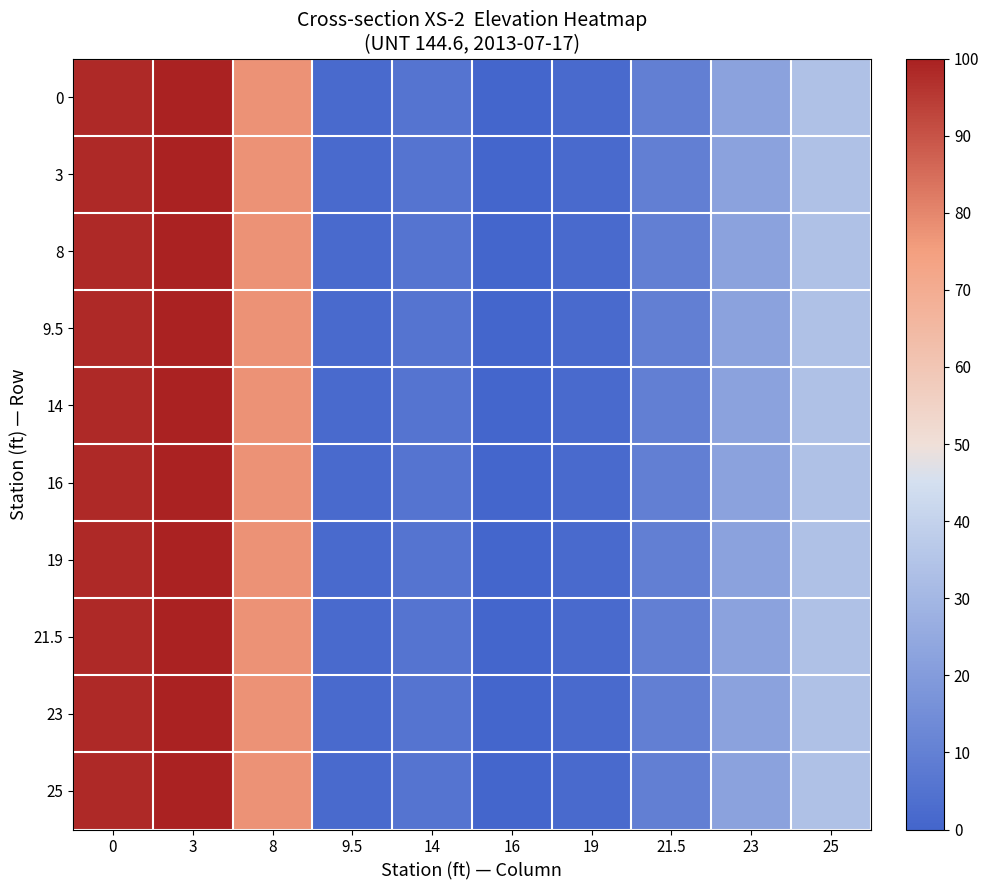

Reading left to right, list all the values displayed in this chart.

0: 0=98.1	3=100.0	8=77.4	9.5=1.9	14=5.7	16=0.0	19=1.9	21.5=9.4	23=22.6	25=34.0
3: 0=98.1	3=100.0	8=77.4	9.5=1.9	14=5.7	16=0.0	19=1.9	21.5=9.4	23=22.6	25=34.0
8: 0=98.1	3=100.0	8=77.4	9.5=1.9	14=5.7	16=0.0	19=1.9	21.5=9.4	23=22.6	25=34.0
9.5: 0=98.1	3=100.0	8=77.4	9.5=1.9	14=5.7	16=0.0	19=1.9	21.5=9.4	23=22.6	25=34.0
14: 0=98.1	3=100.0	8=77.4	9.5=1.9	14=5.7	16=0.0	19=1.9	21.5=9.4	23=22.6	25=34.0
16: 0=98.1	3=100.0	8=77.4	9.5=1.9	14=5.7	16=0.0	19=1.9	21.5=9.4	23=22.6	25=34.0
19: 0=98.1	3=100.0	8=77.4	9.5=1.9	14=5.7	16=0.0	19=1.9	21.5=9.4	23=22.6	25=34.0
21.5: 0=98.1	3=100.0	8=77.4	9.5=1.9	14=5.7	16=0.0	19=1.9	21.5=9.4	23=22.6	25=34.0
23: 0=98.1	3=100.0	8=77.4	9.5=1.9	14=5.7	16=0.0	19=1.9	21.5=9.4	23=22.6	25=34.0
25: 0=98.1	3=100.0	8=77.4	9.5=1.9	14=5.7	16=0.0	19=1.9	21.5=9.4	23=22.6	25=34.0